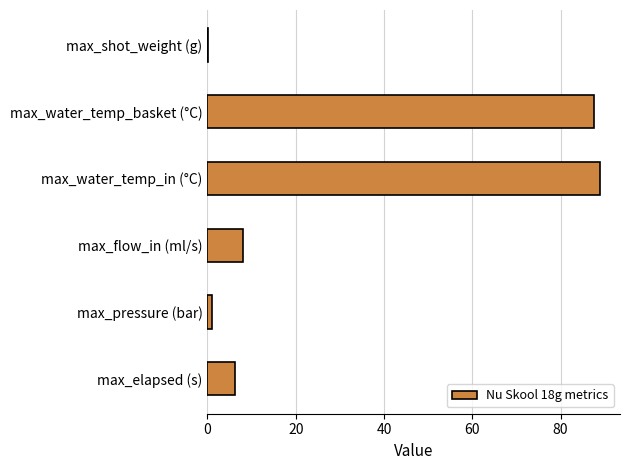

True or false: the data shows 6.3 at max_elapsed (s).

True